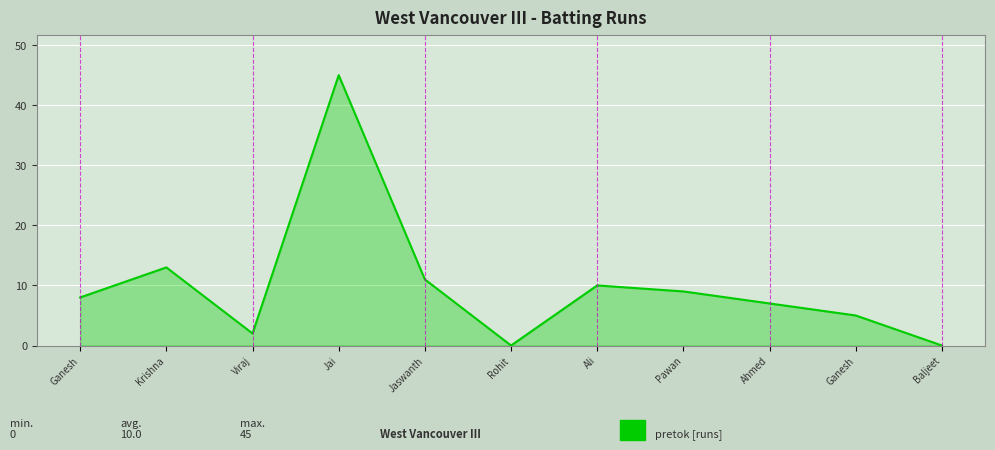

What is the sum of the values at Ali and Rohit?

10